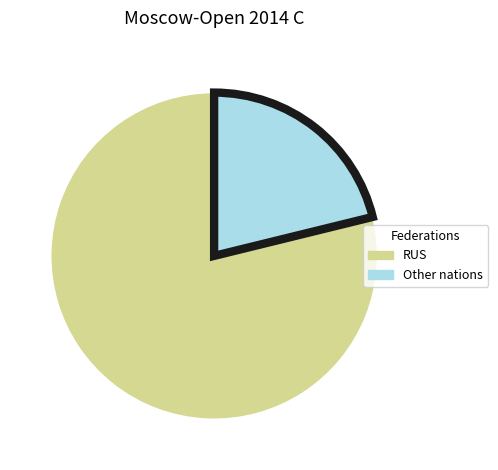

Is the sum of Other nations and RUS greater than half?

Yes